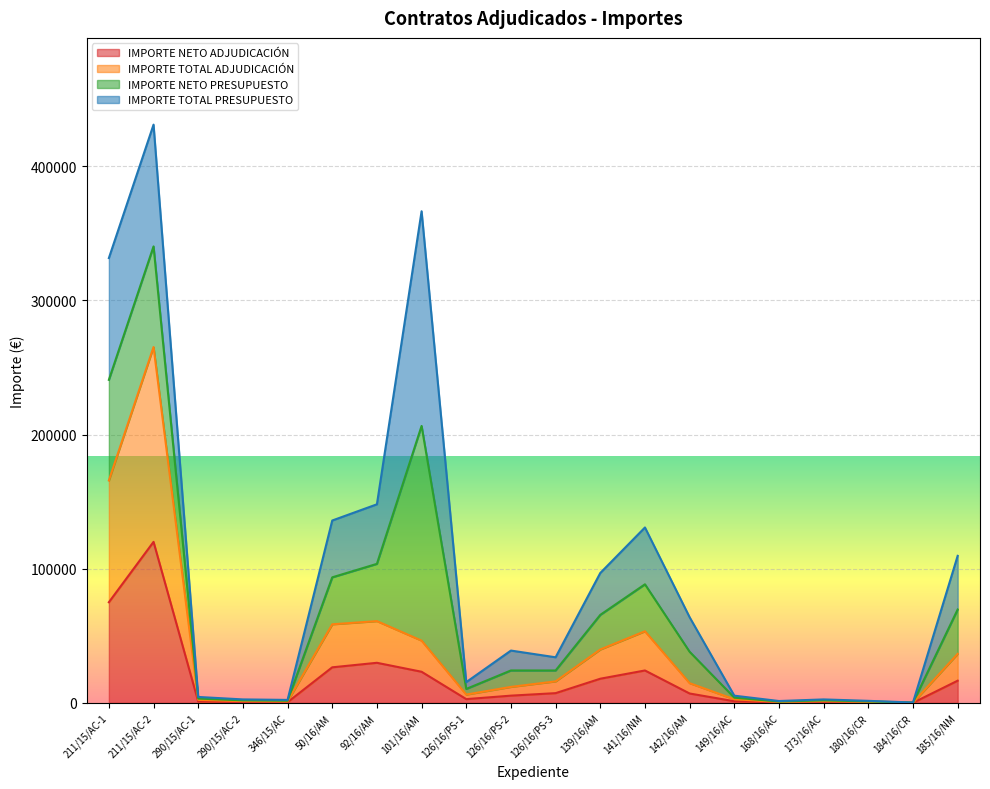

At which category is the sum across all series the highest?

211/15/AC-2